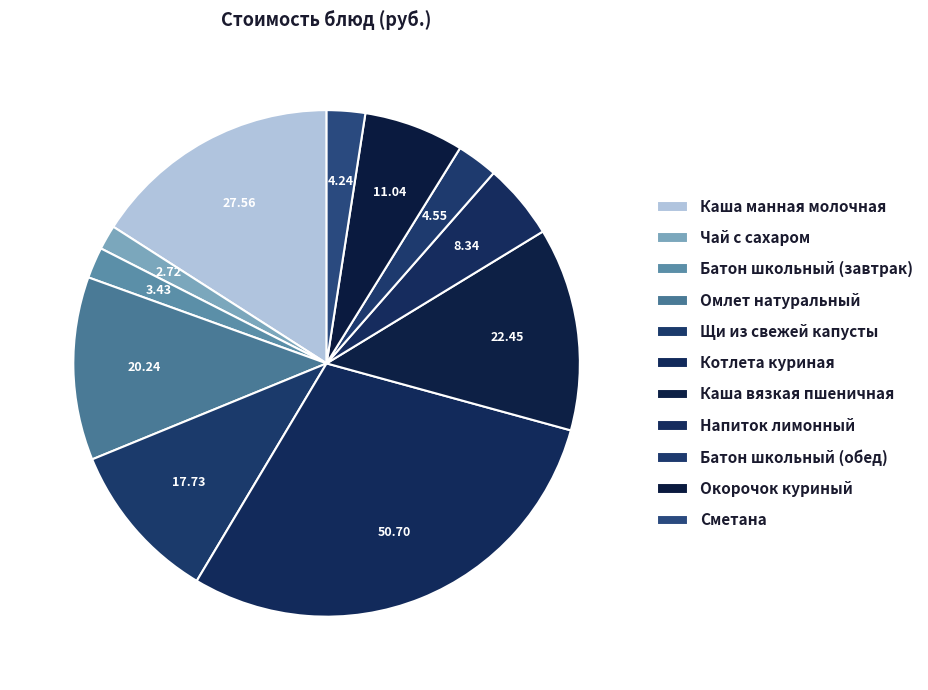

How many slices are in this pie chart?

11